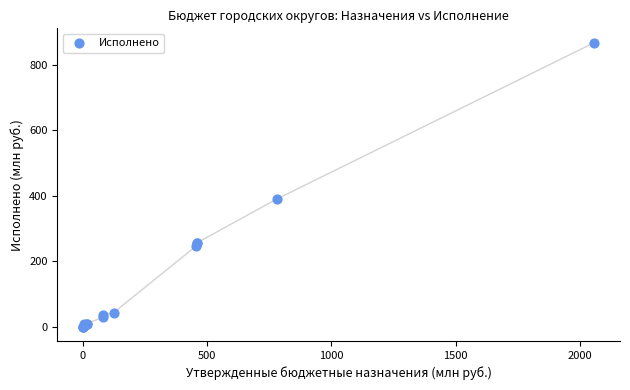

What Y value in the scatter plot is closest to 433?

389.8